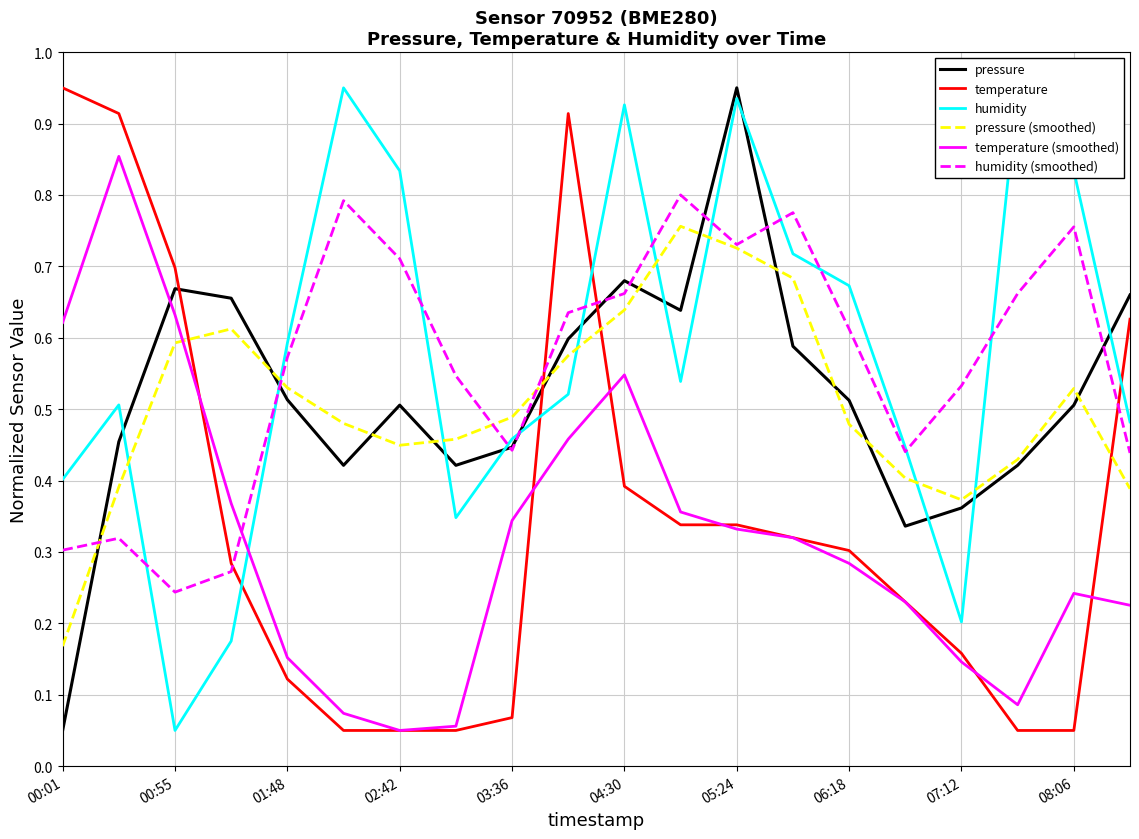

How many distinct data groups are displayed?

6